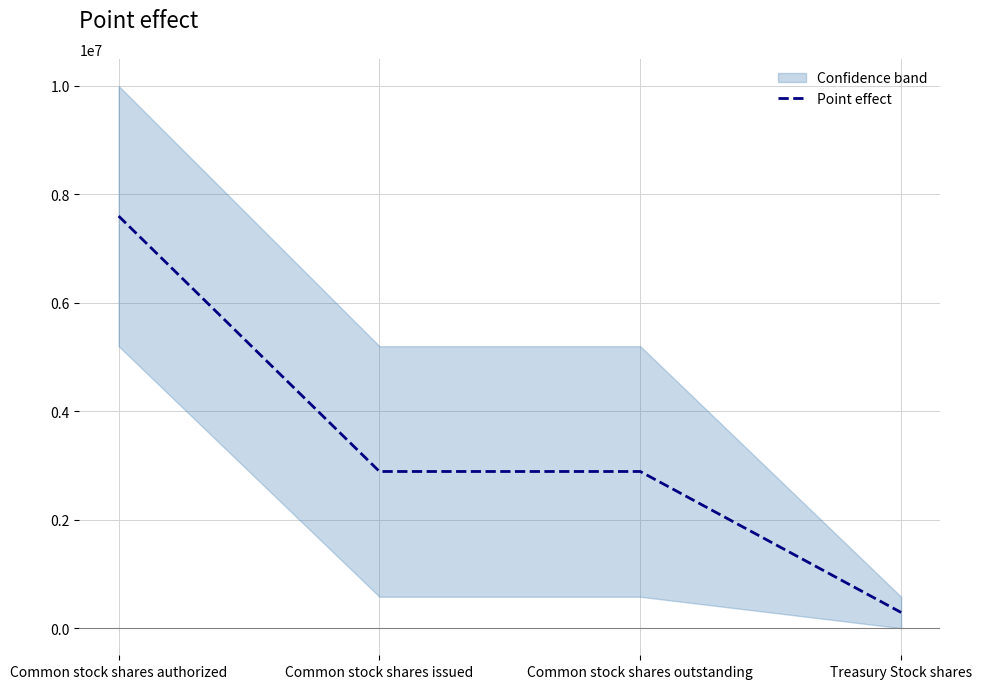

What is the maximum value shown in the chart?

7600000